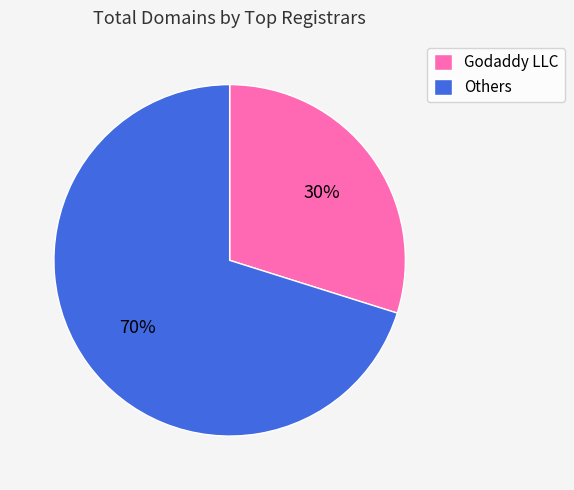

How many segments does this pie chart have?

2